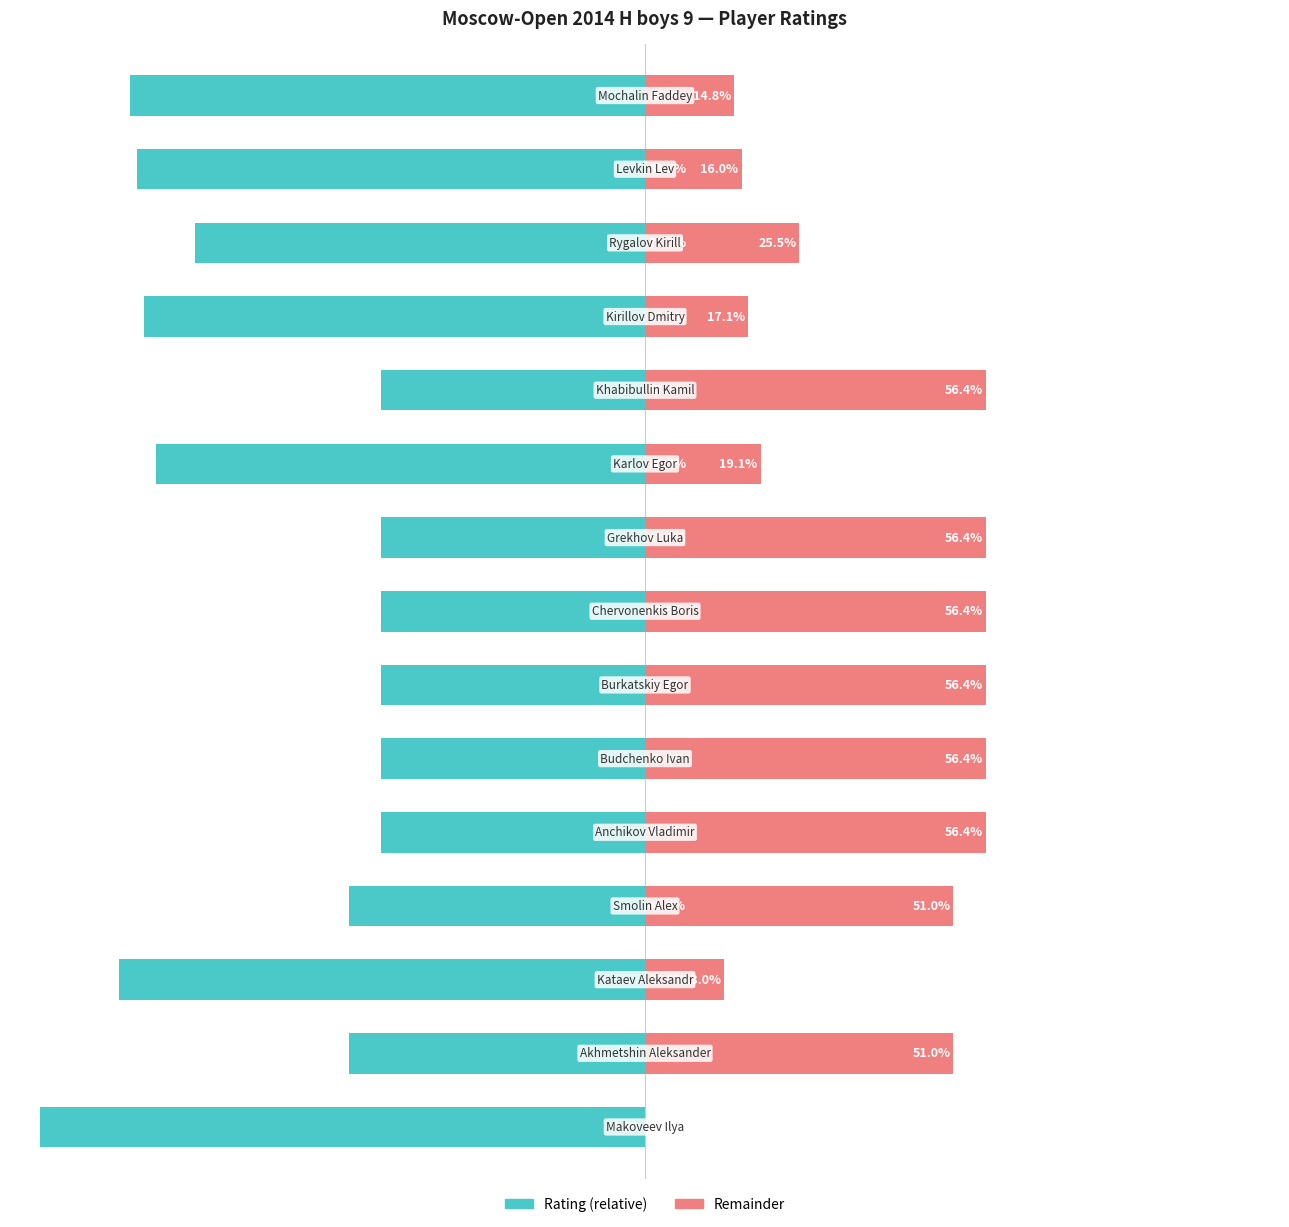

What is the value of the Remainder % bar at the 6th from the left?

56.4